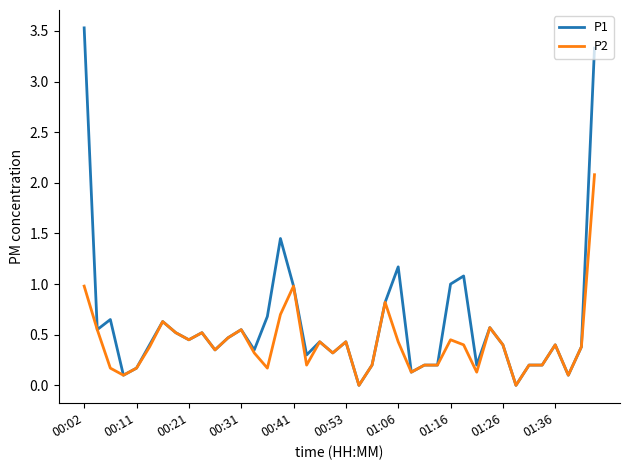

Rank the series by their maximum value, from highest to lowest.

P1, P2